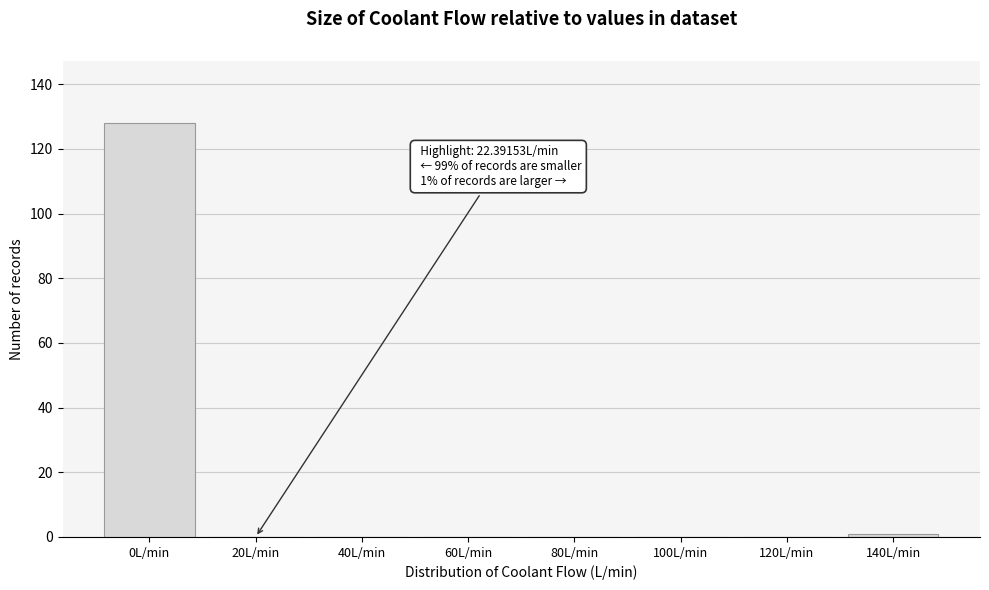

Reading left to right, what are all the values shown in this chart?

0L/min=128	20L/min=0	40L/min=0	60L/min=0	80L/min=0	100L/min=0	120L/min=0	140L/min=1